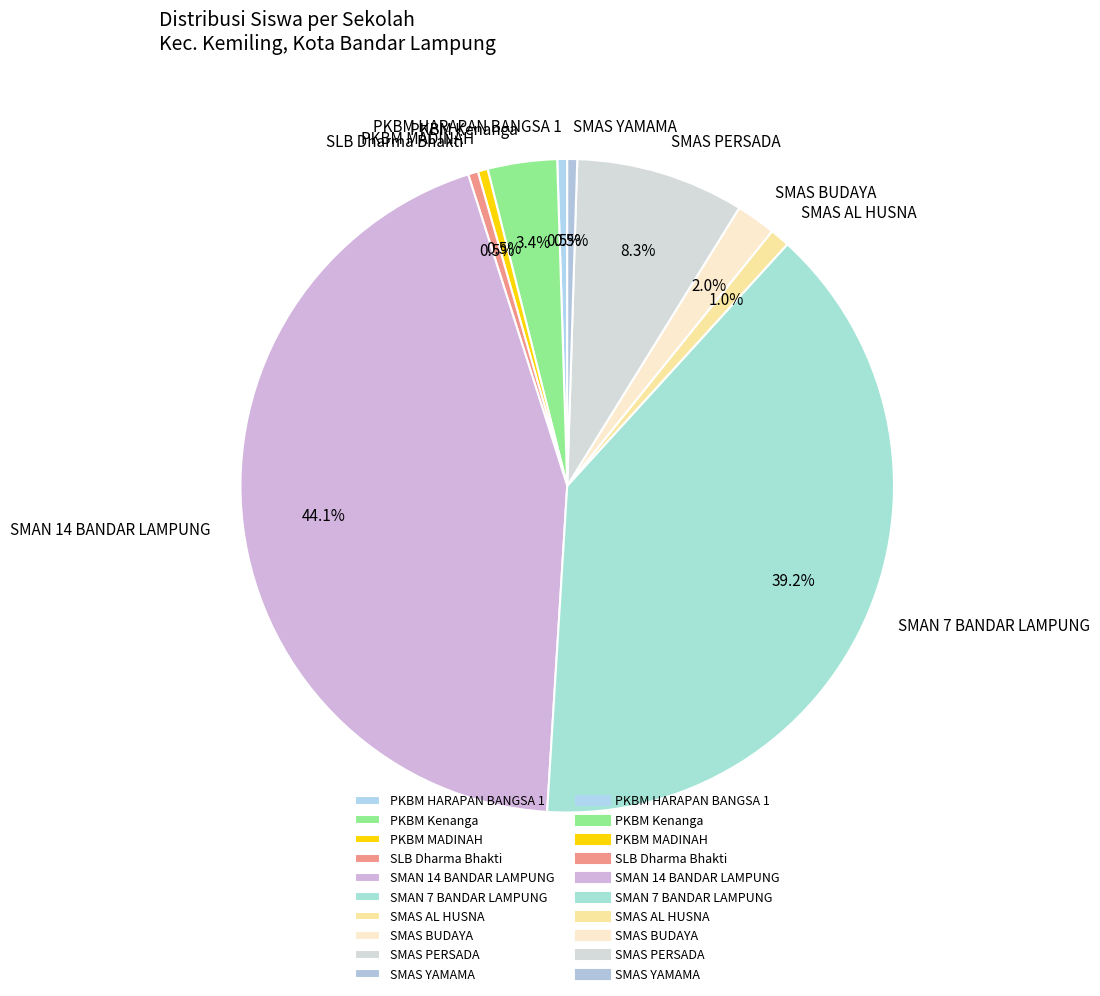

True or false: SMAS AL HUSNA accounts for 7% of the total.

False